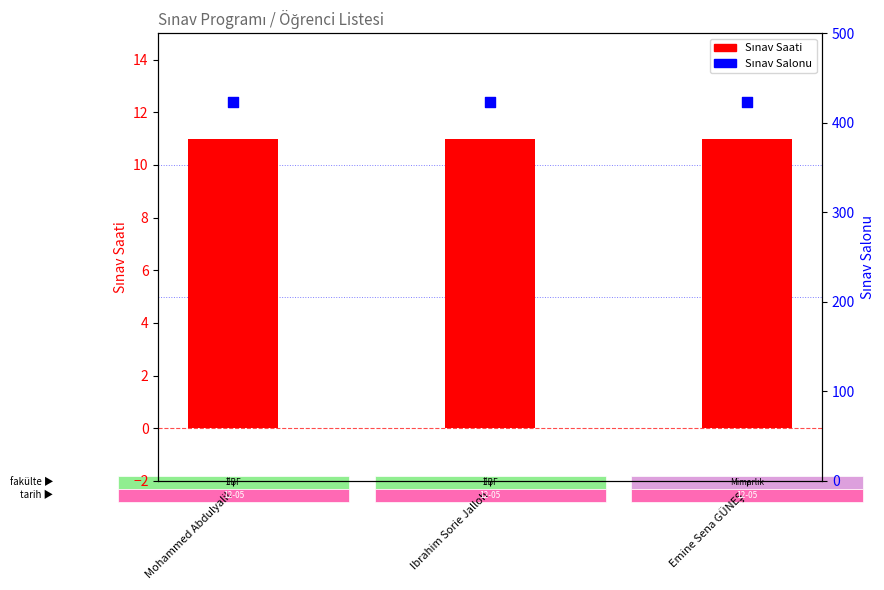

Which series reaches the minimum Y coordinate?

Sınav Saati